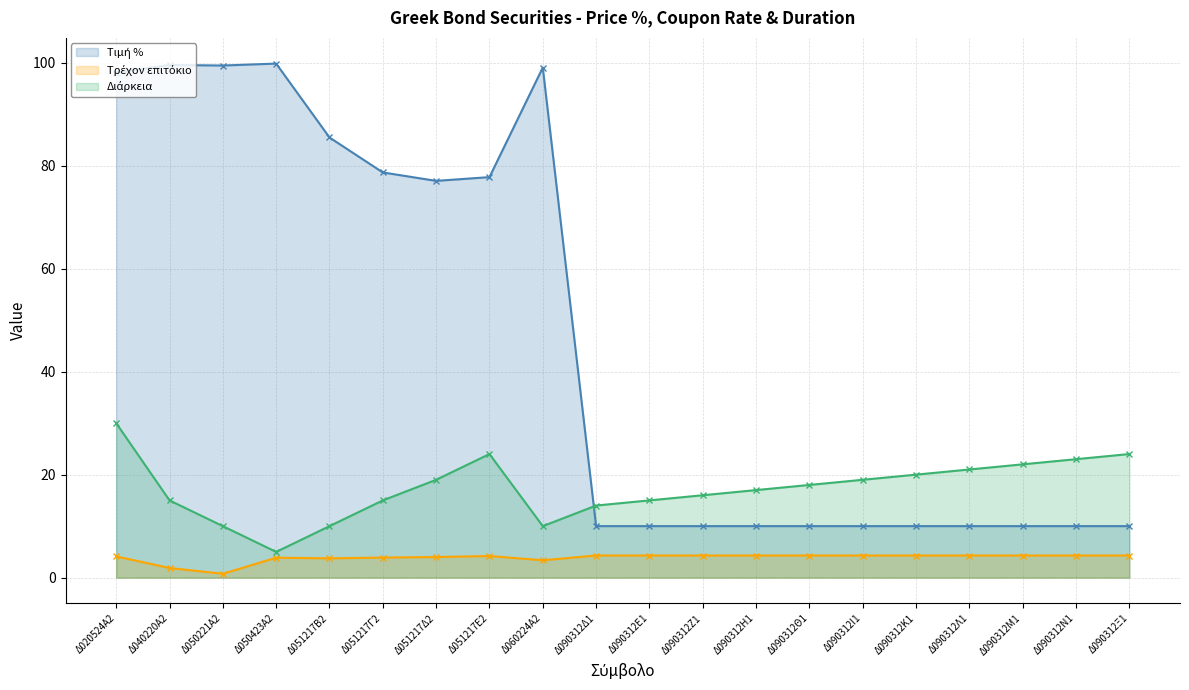

What is the value of the Διάρκεια point at the 11th from the left?

15.0